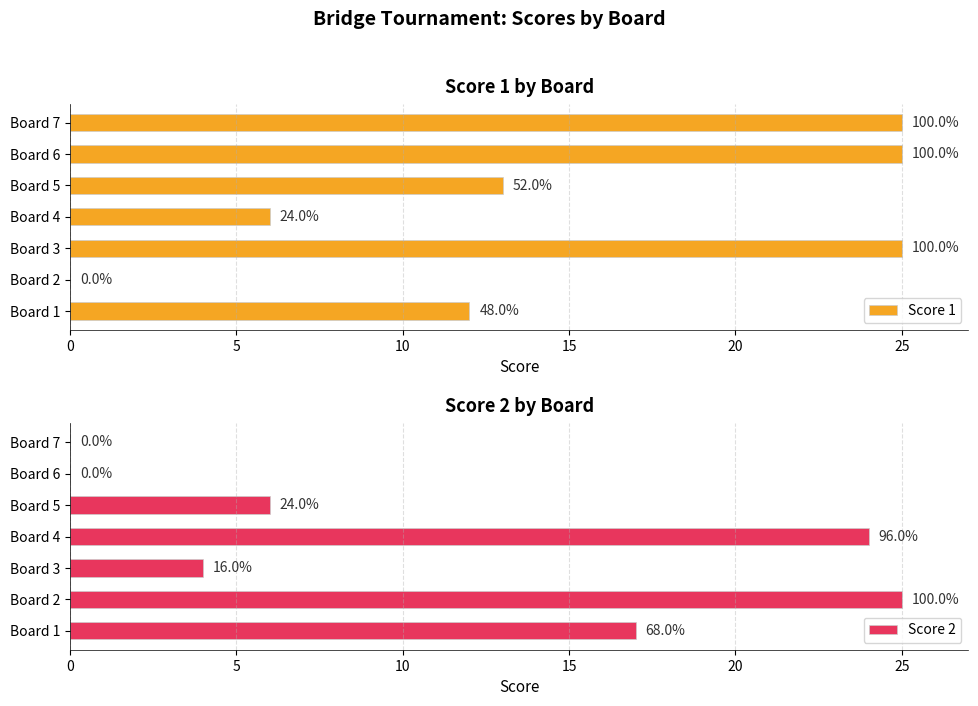

Which series has the largest total across all categories?

Score 1